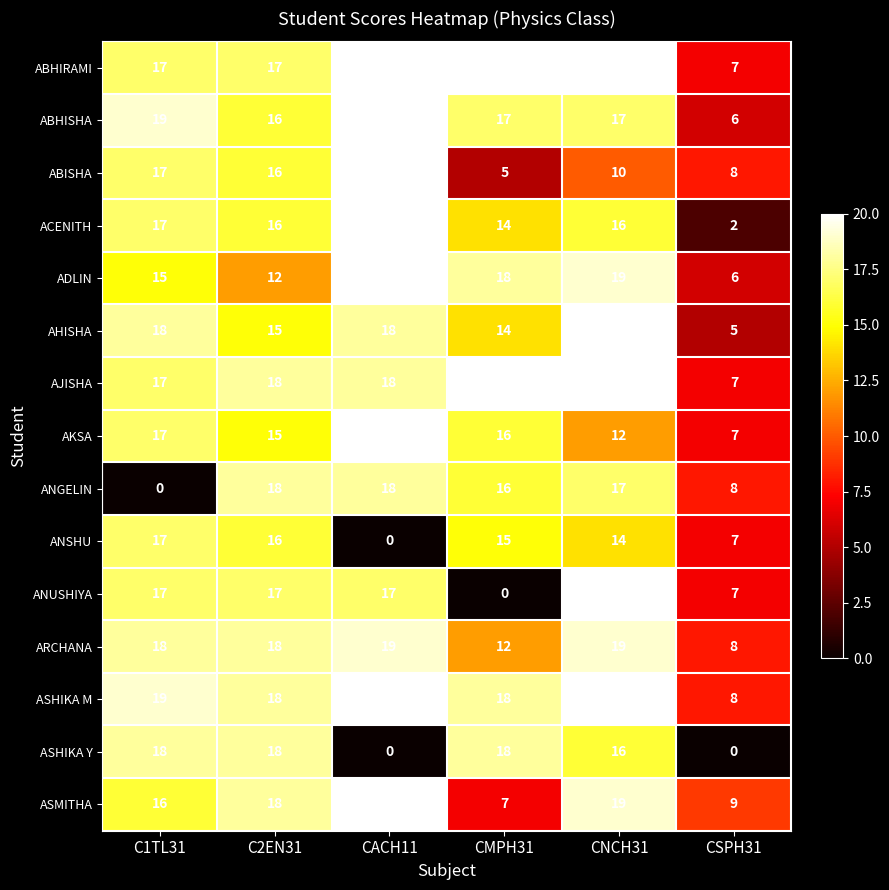

What is the maximum value shown in the chart?

20